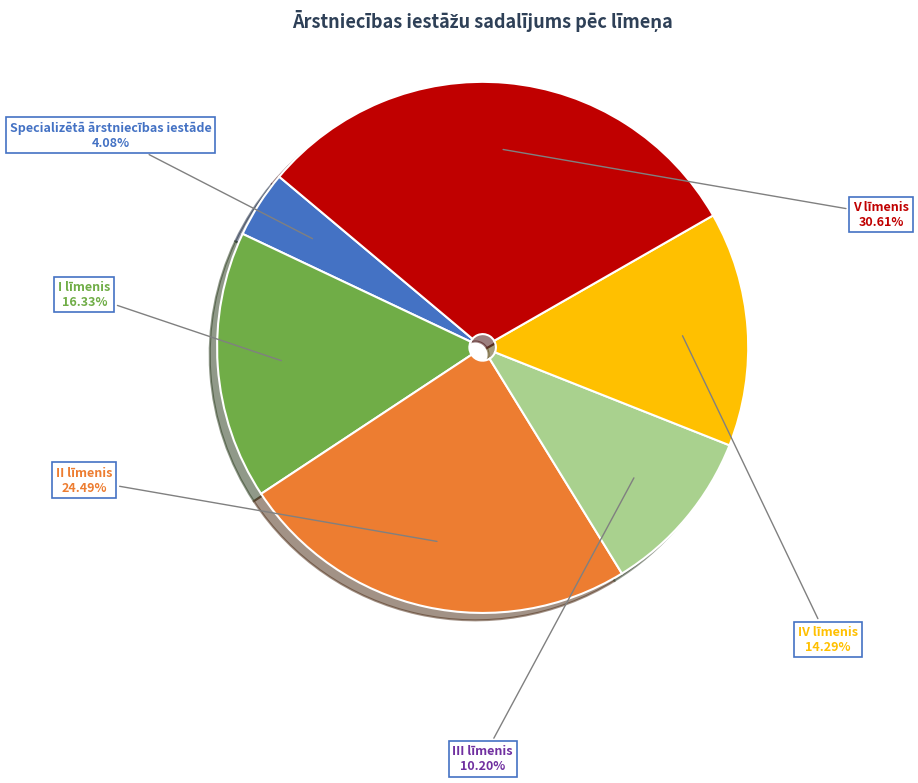

Does any single category account for the majority?

No